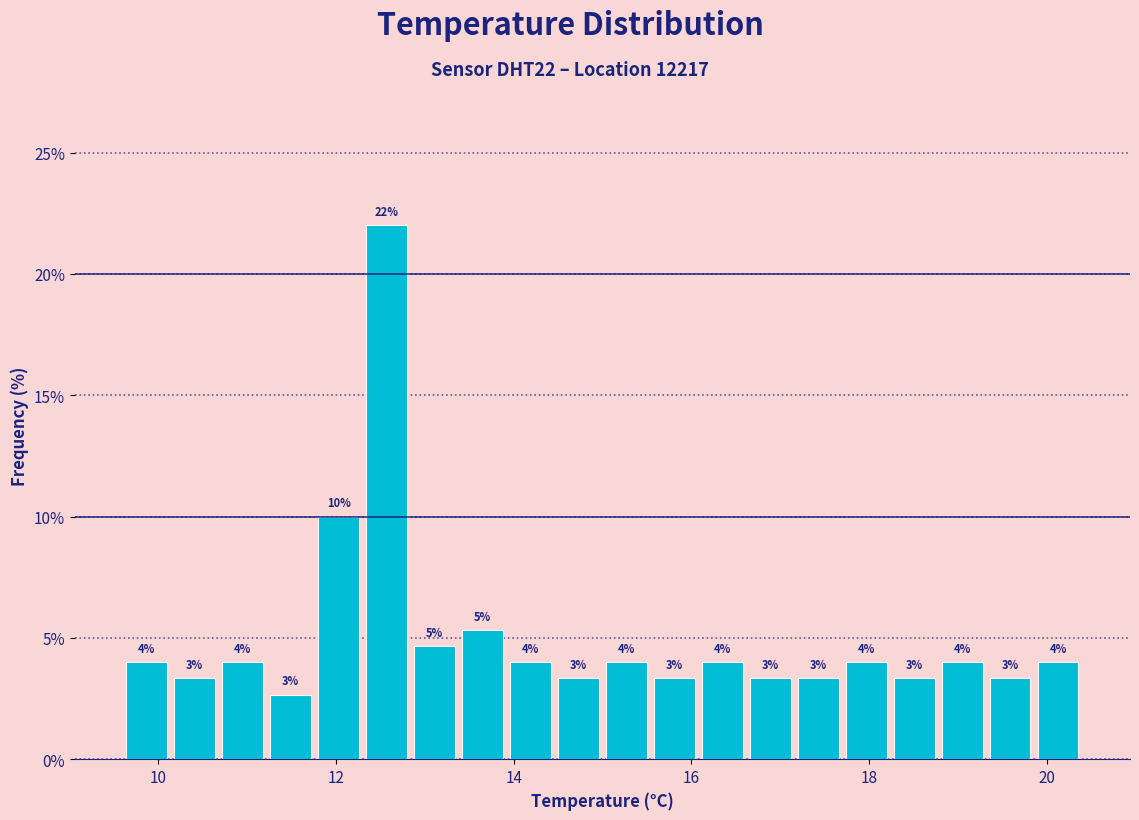

Read against the x-axis, roughly where is the centre of the tallest bar?

12.6